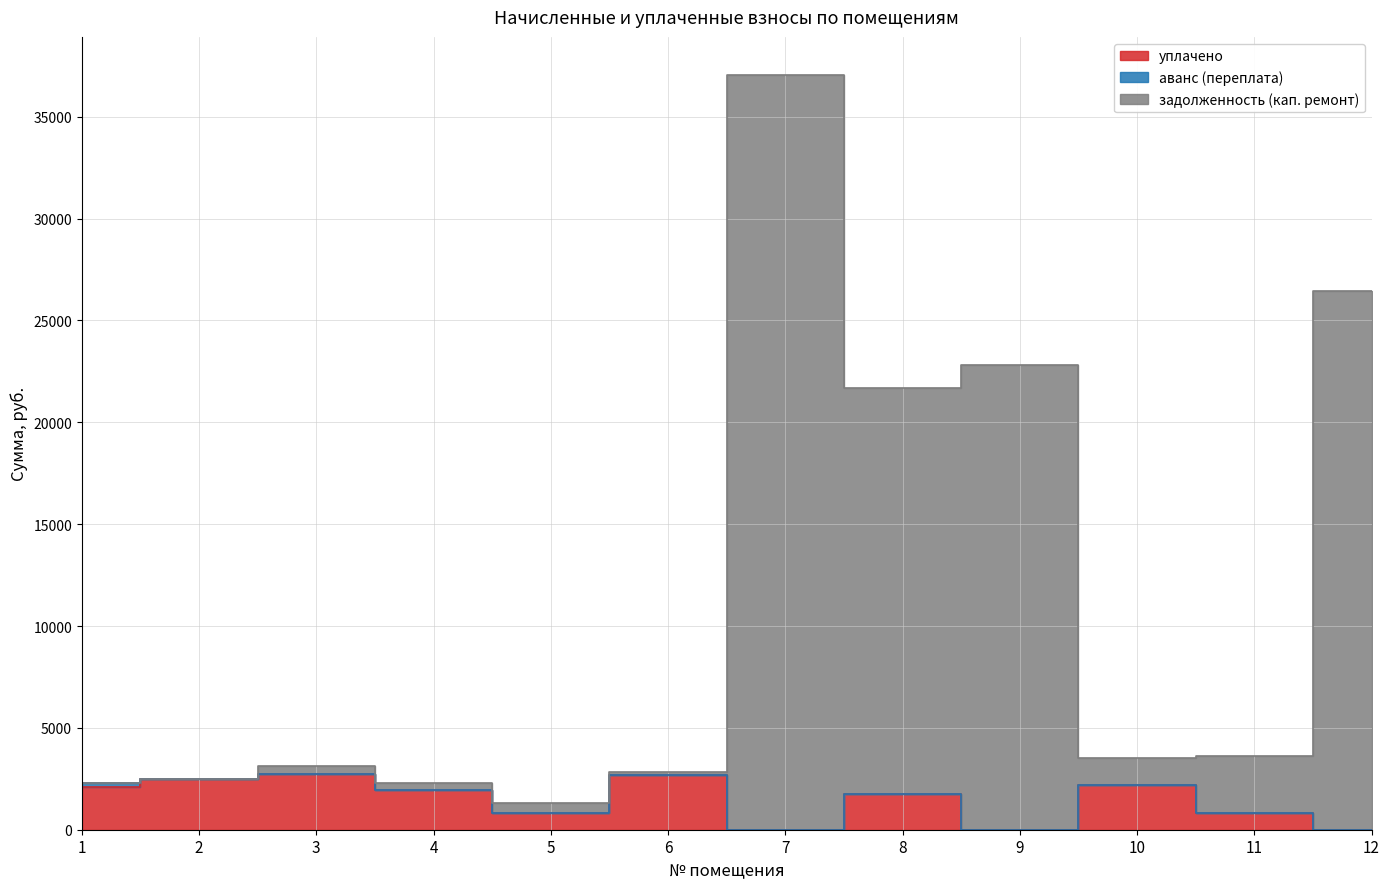

Reading left to right, what are all the values shown in this chart?

уплачено: 2100.0	2481.1	2716.9	1948.0	834.0	2700.0	0.0	1767.0	0.0	2207.4	800.0	0.0
задолженность (кап. ремонт): 2272.4	2481.5	3147.6	2271.8	1298.5	2856.6	37065.8	21663.7	22823.8	3537.6	3631.7	26438.2